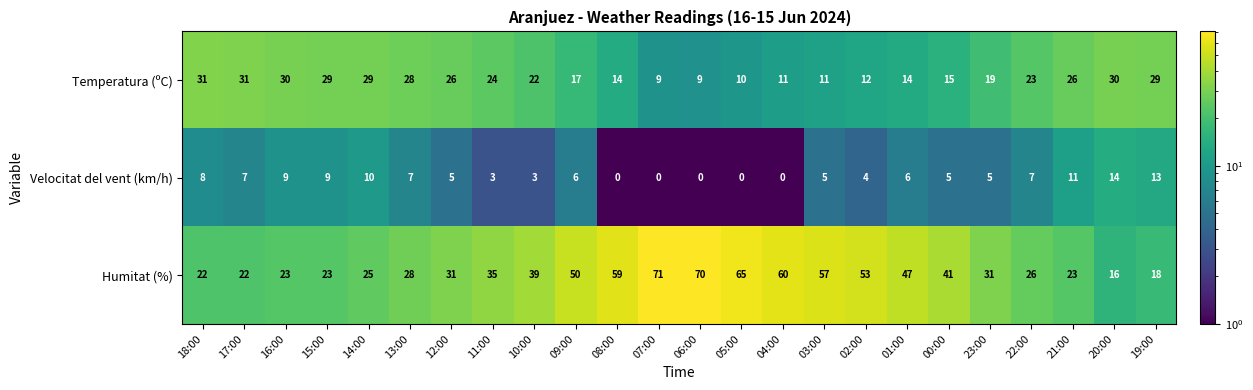

Which series changed the most between 03:00 and 01:00?

Humitat (%)